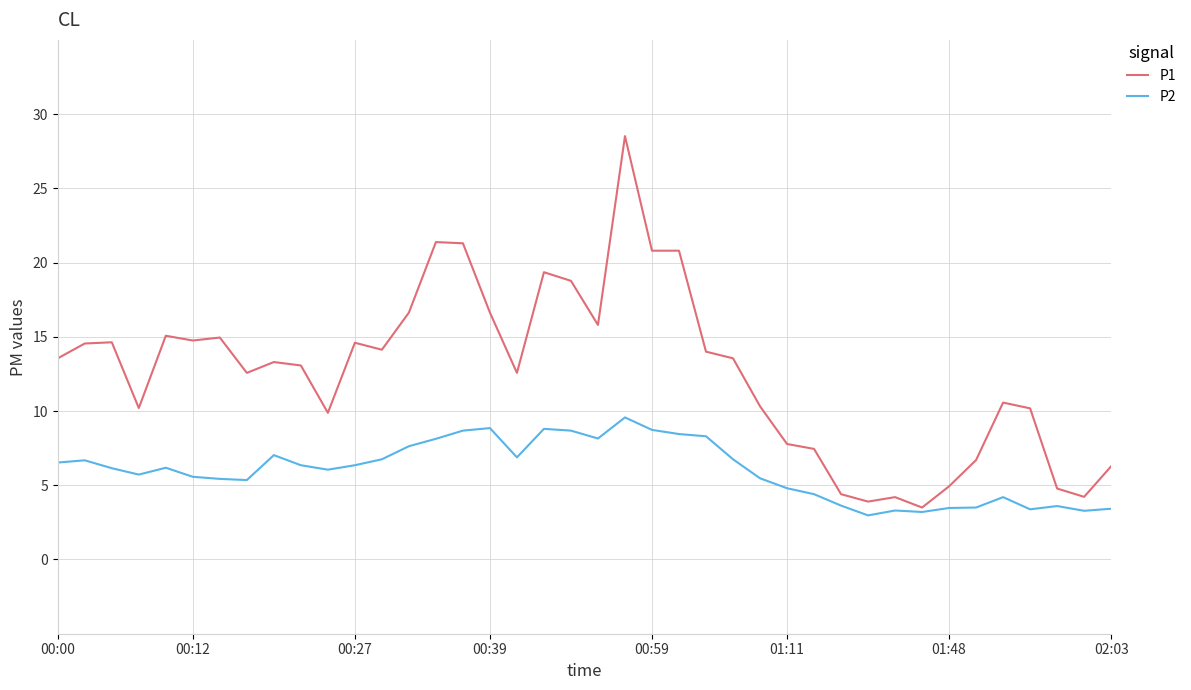

What is the greatest value displayed?

28.5